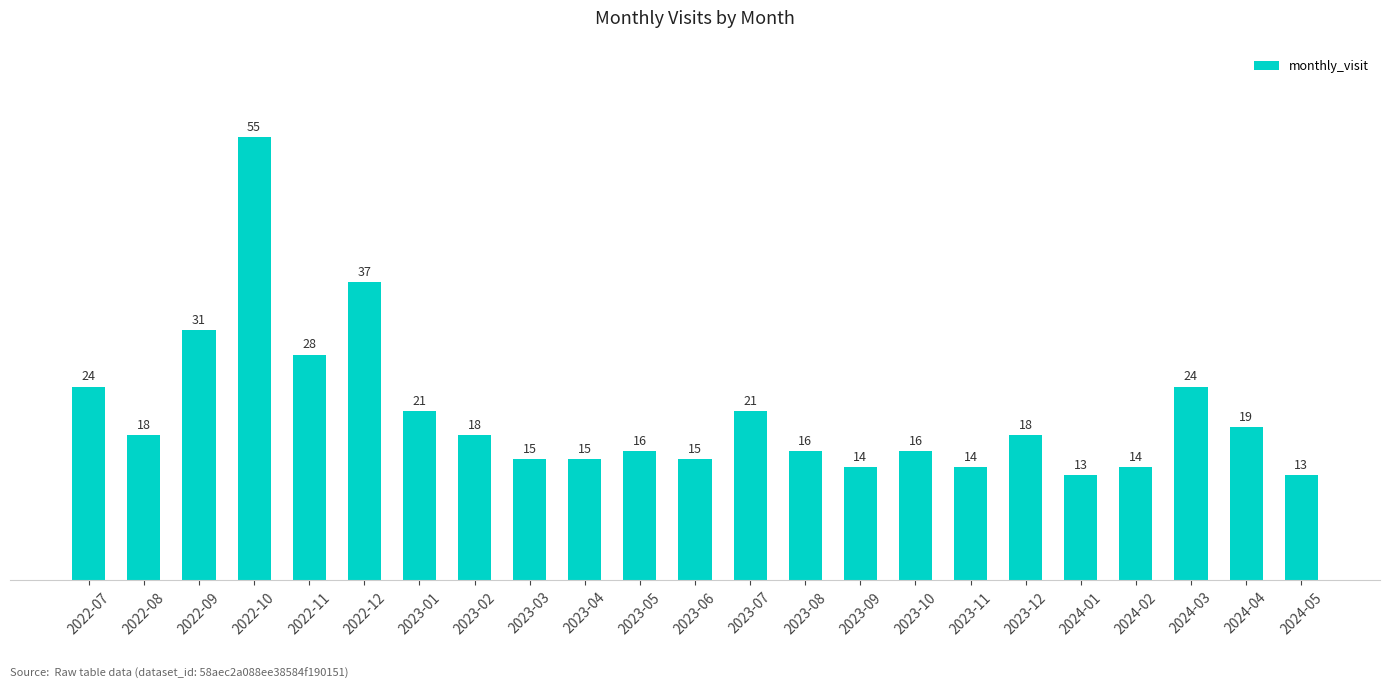

Does the chart contain stacked bars?

No